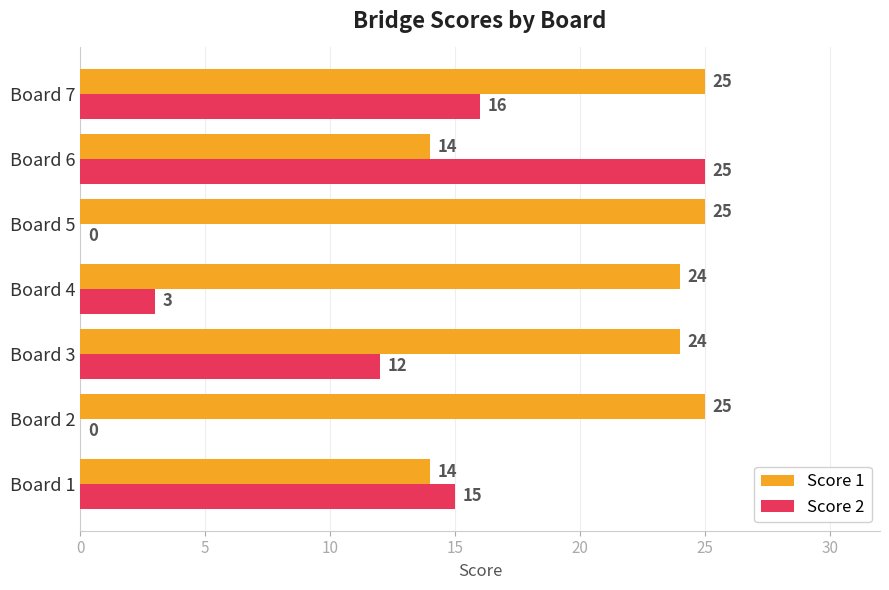

Is it true that Score 2 equals 5 at Board 7?

False